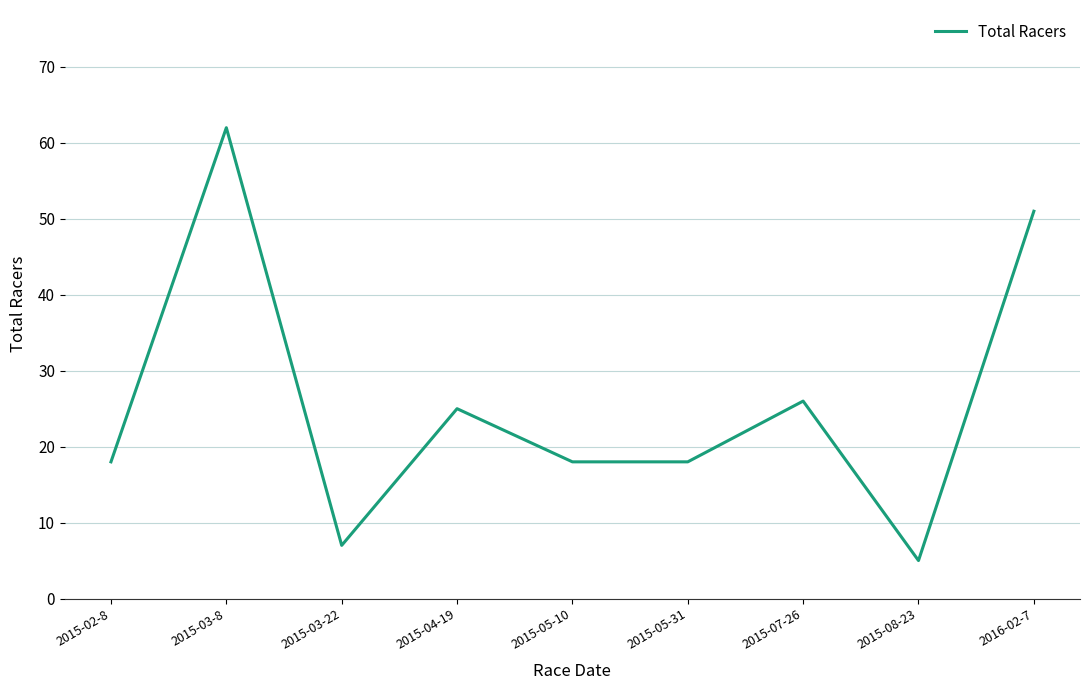

What position from the left is 2015-05-31?

6